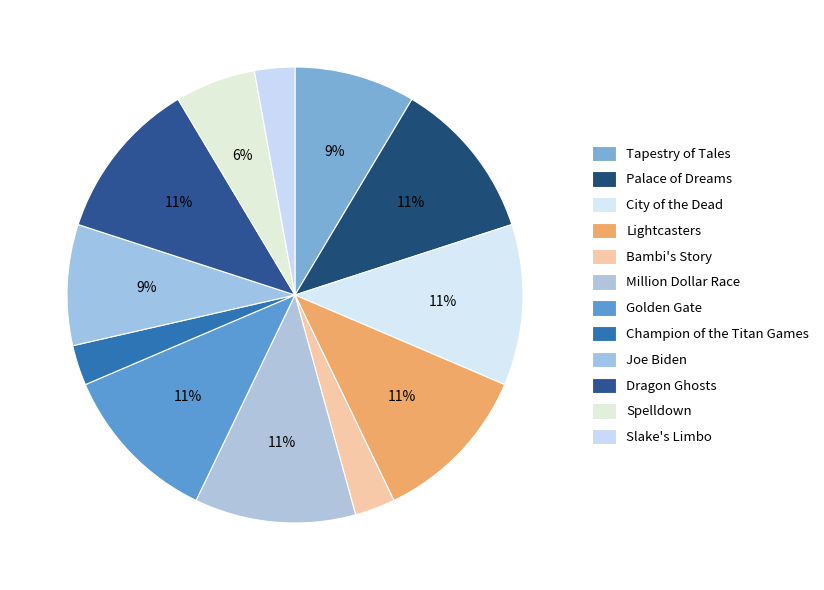

The Palace of Dreams slice represents 11% of the pie. True or false?

True